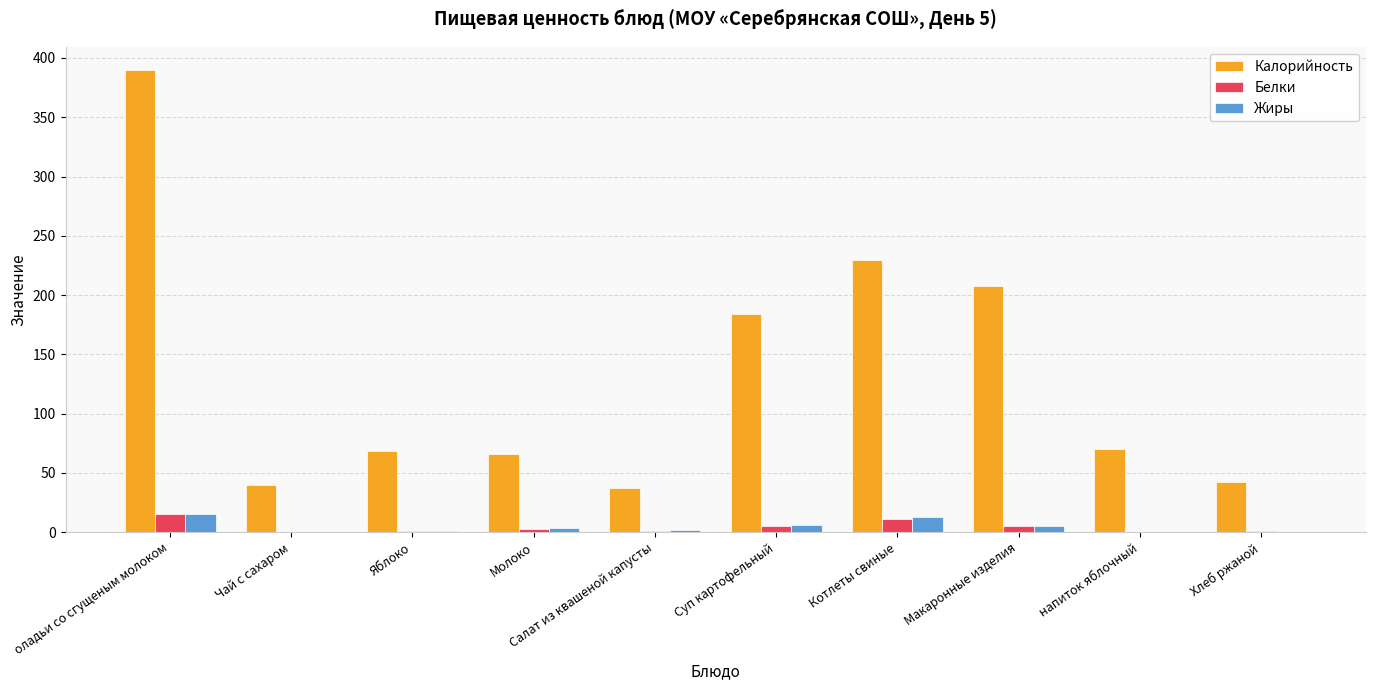

How many groups of bars are there?

10